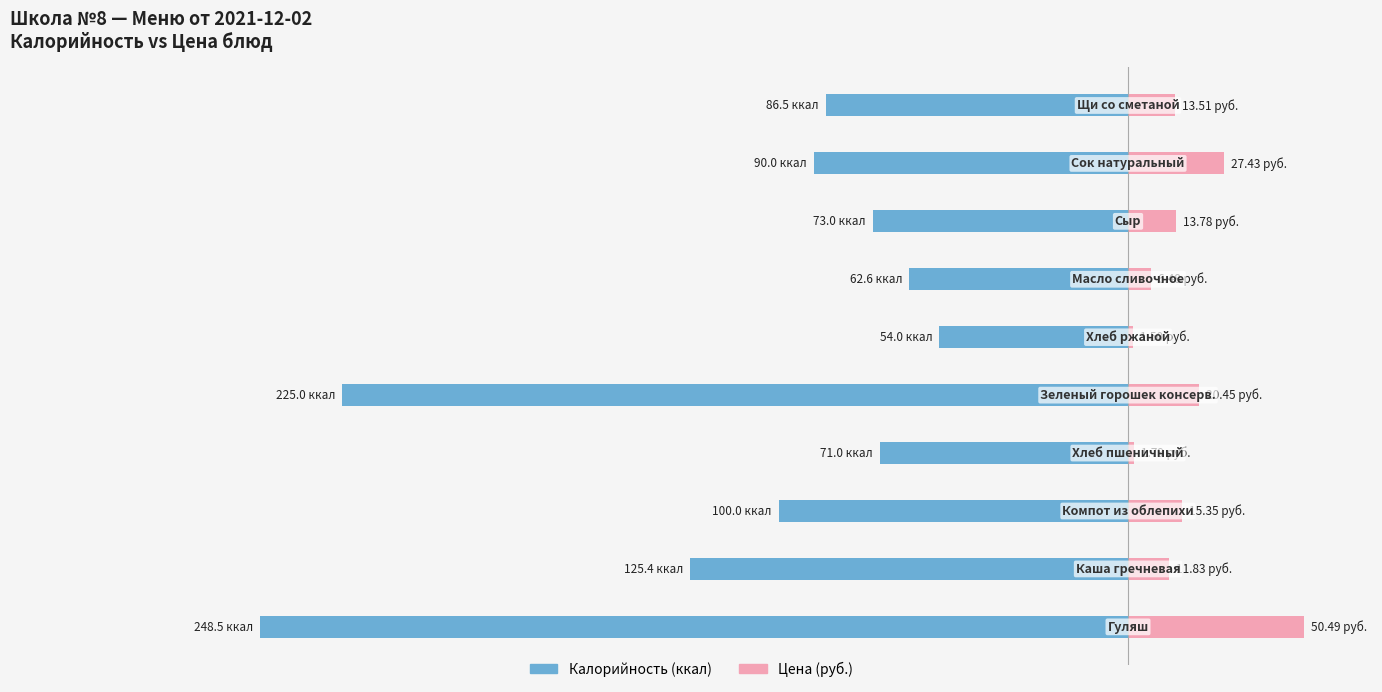

What is the minimum value shown in the chart?

-248.5